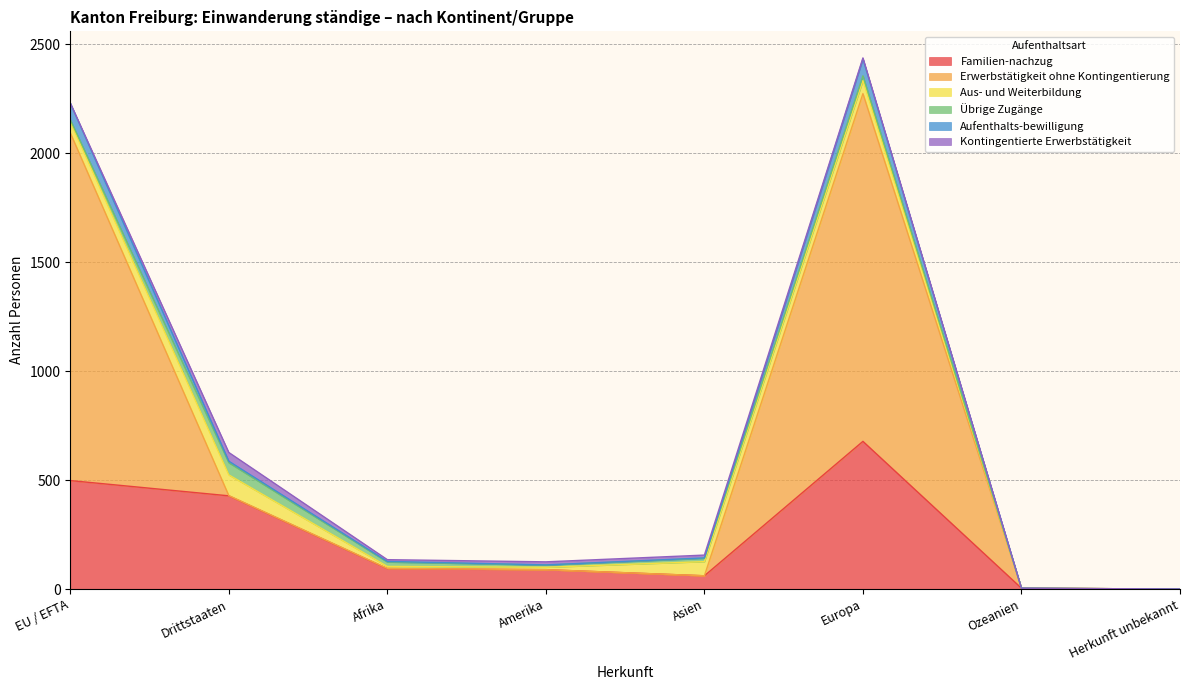

What is the highest value of the Familien-nachzug series?

678